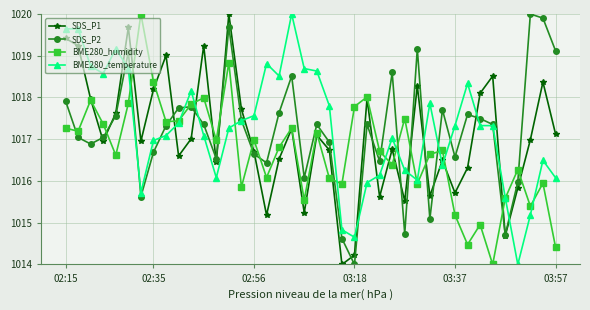

What is the value of the SDS_P1 point at the 12th from the left?

1019.2